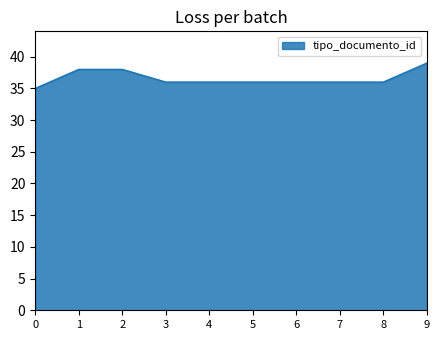

What is the average value?

37